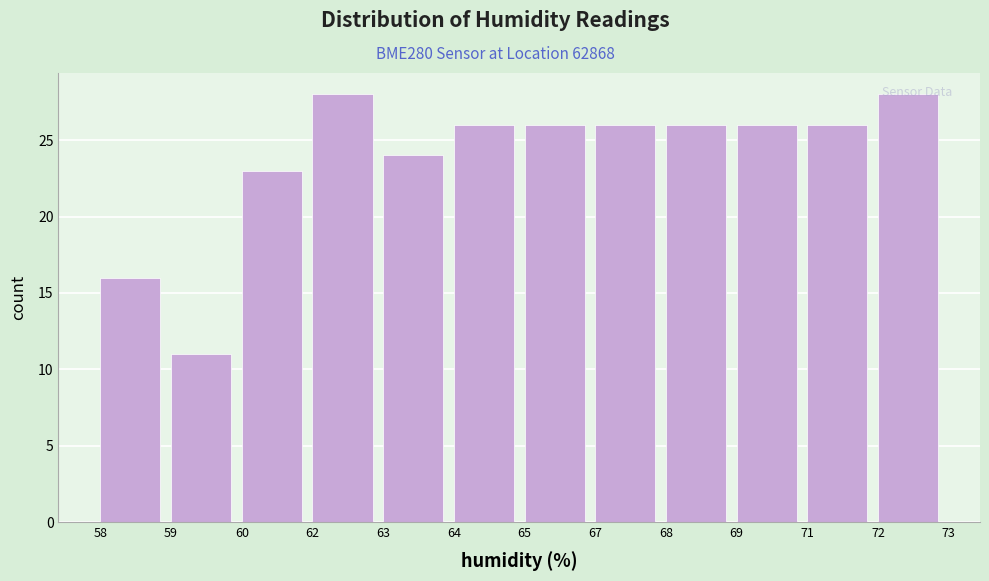

What is the value of the 8th bar from the left?

26